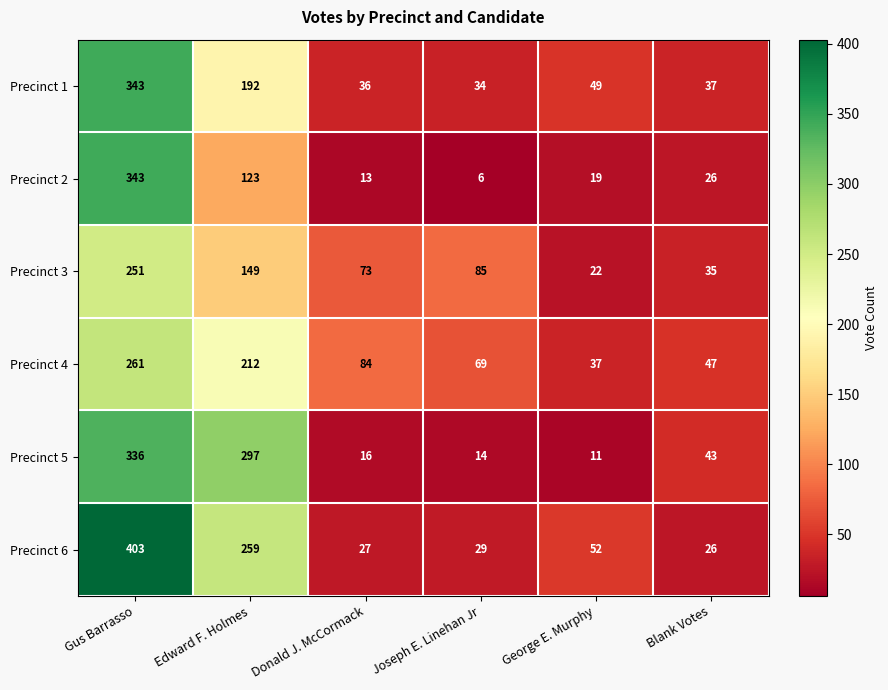

Which series has the largest total across all categories?

Precinct 6